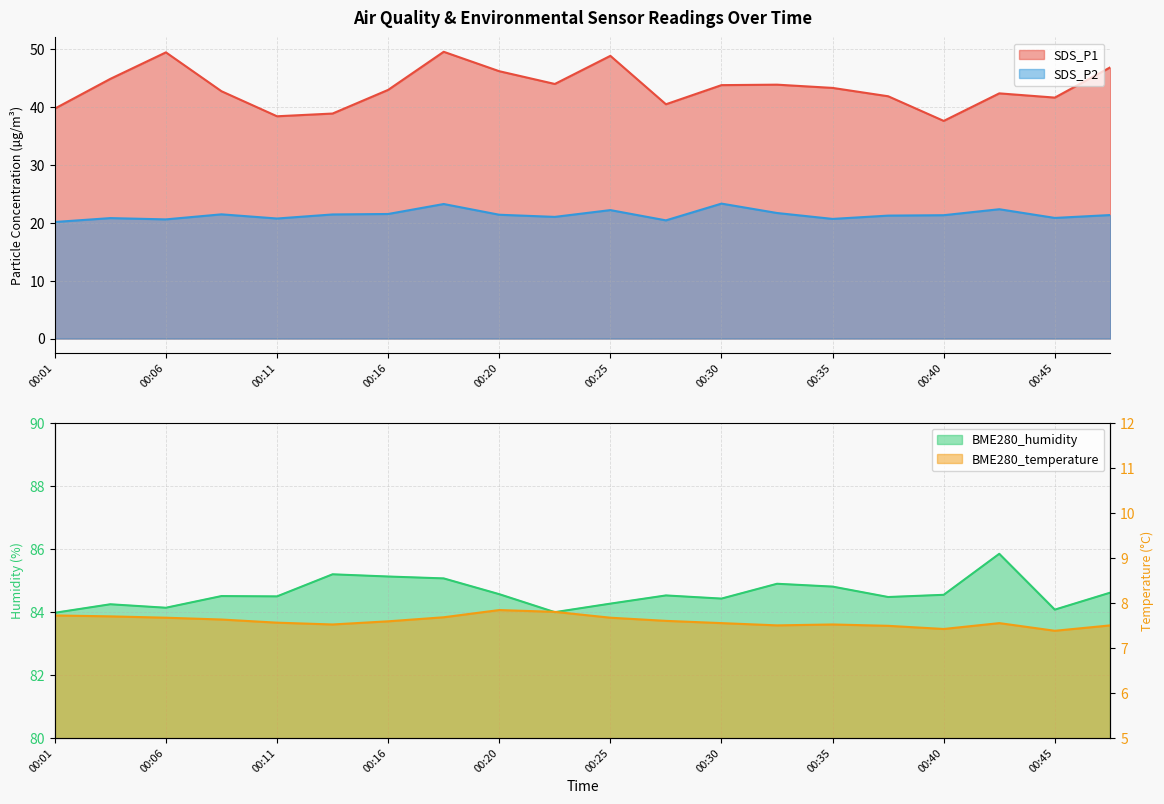

List the series in order of their peak value, lowest first.

BME280_temperature, SDS_P2, SDS_P1, BME280_humidity